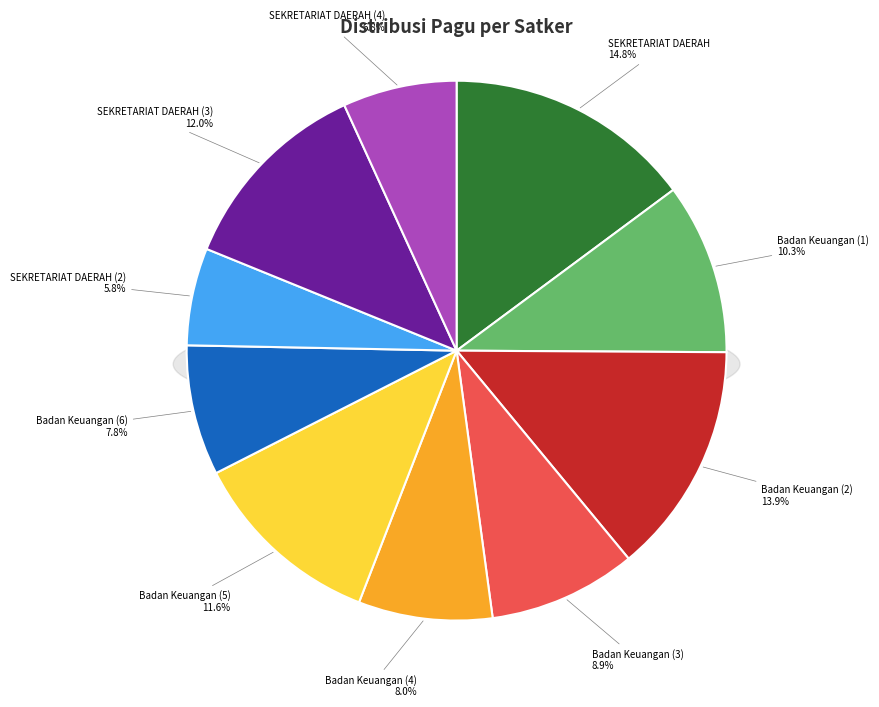

How many segments does this pie chart have?

10